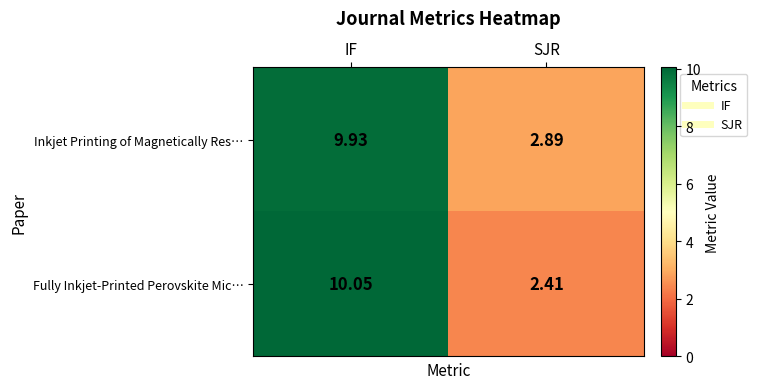

Rank the series at IF from lowest to highest value.

Inkjet Printing of Magnetically Res…, Fully Inkjet‑Printed Perovskite Mic…